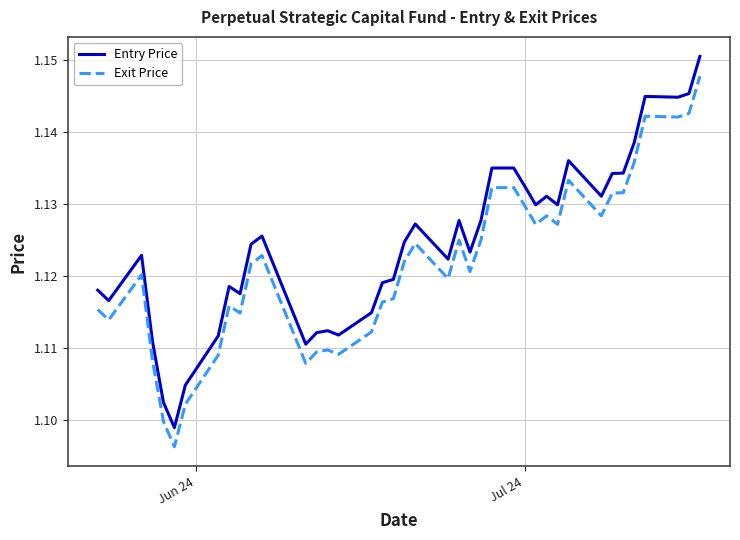

Rank the series by their average value, from highest to lowest.

Entry Price, Exit Price